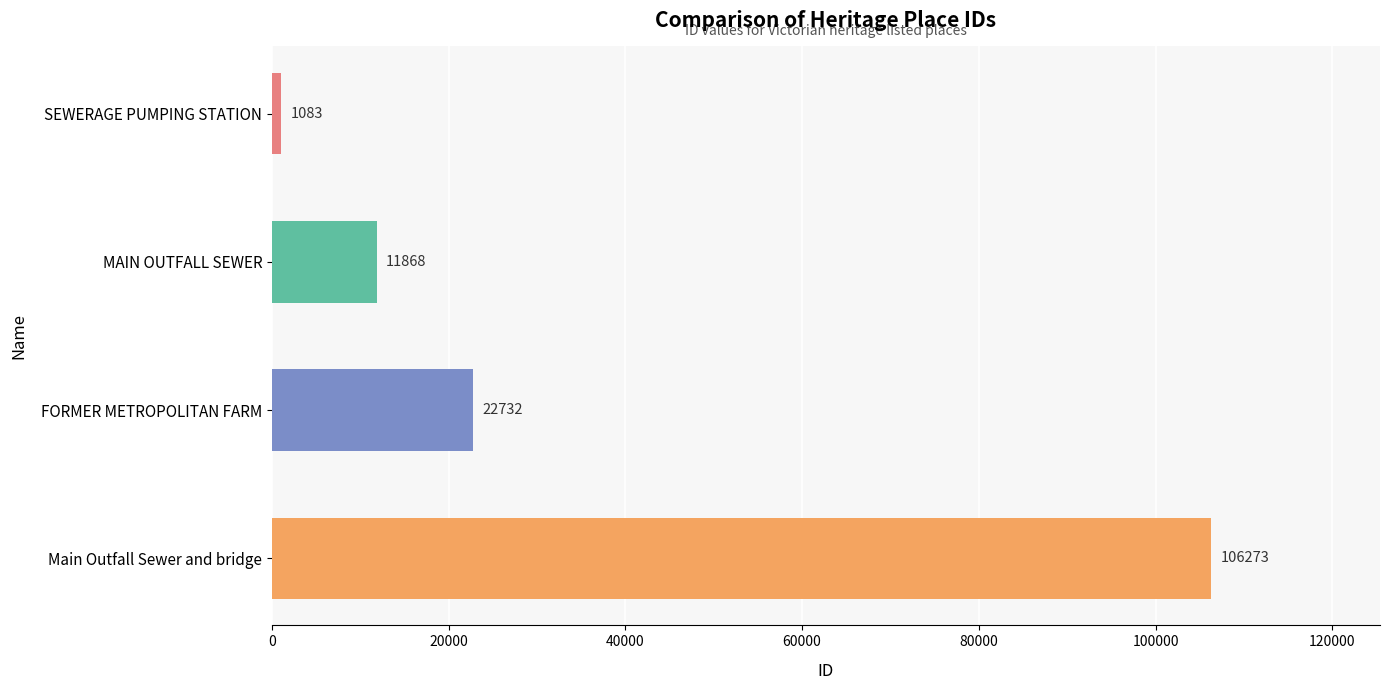

How many values are below 22732?

2